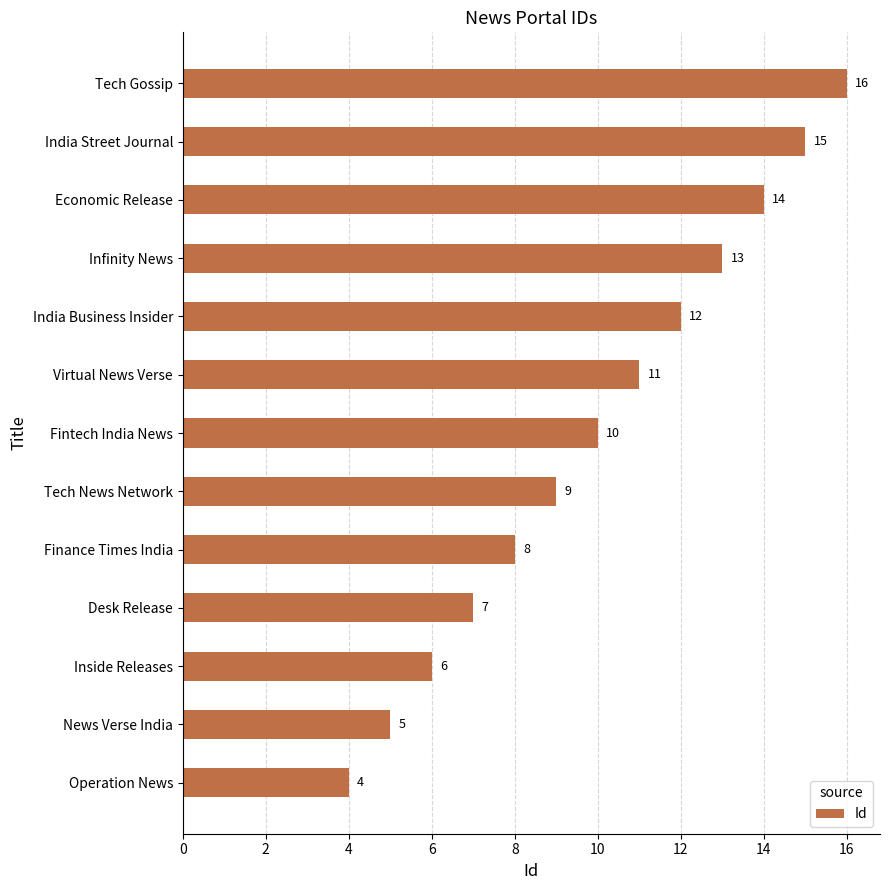

Reading bottom to top, what are all the values shown in this chart?

4	5	6	7	8	9	10	11	12	13	14	15	16